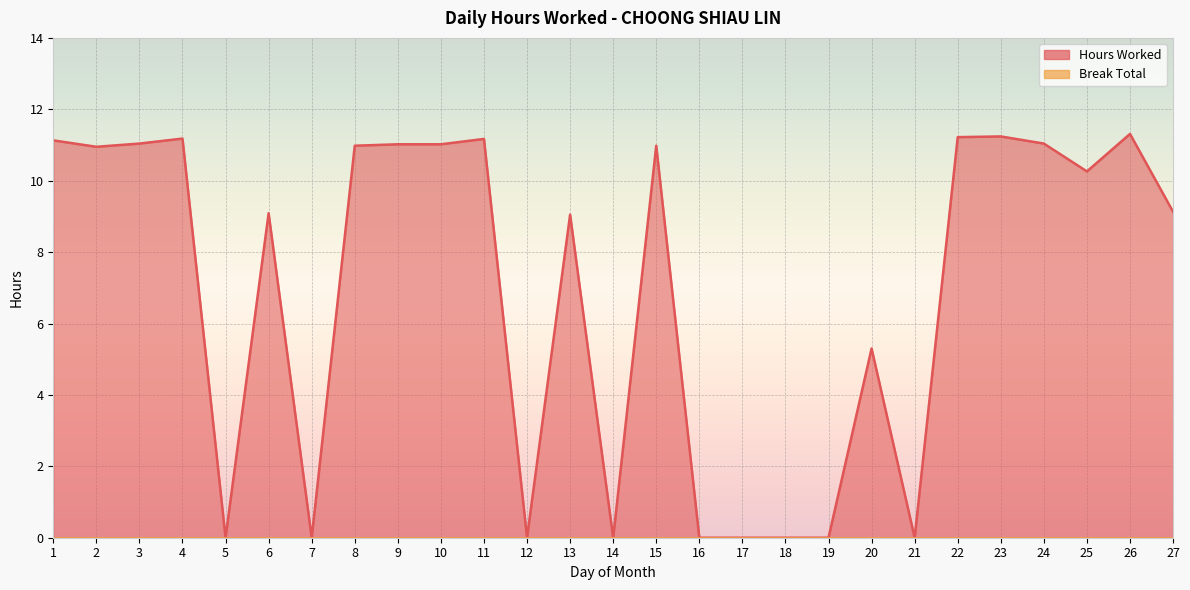

At which label does the data first exceed 10?

1